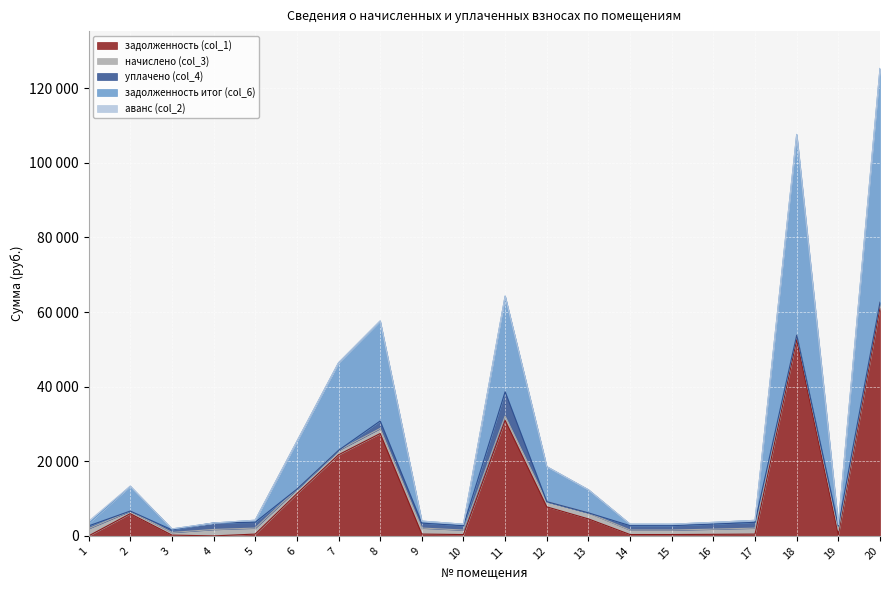

At which category is the sum across all series the highest?

20